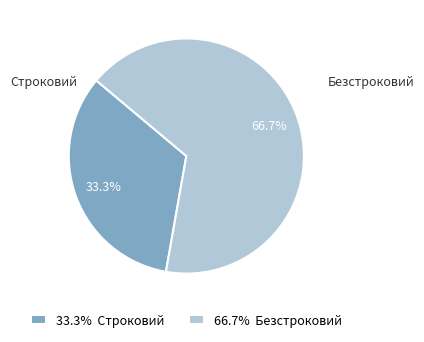

Is there a majority slice in this chart?

Yes